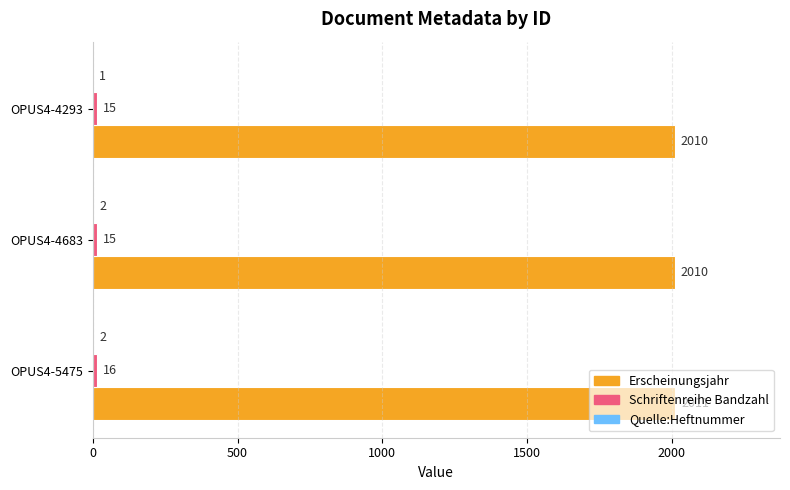

Read the Erscheinungsjahr value at OPUS4-4683.

2010